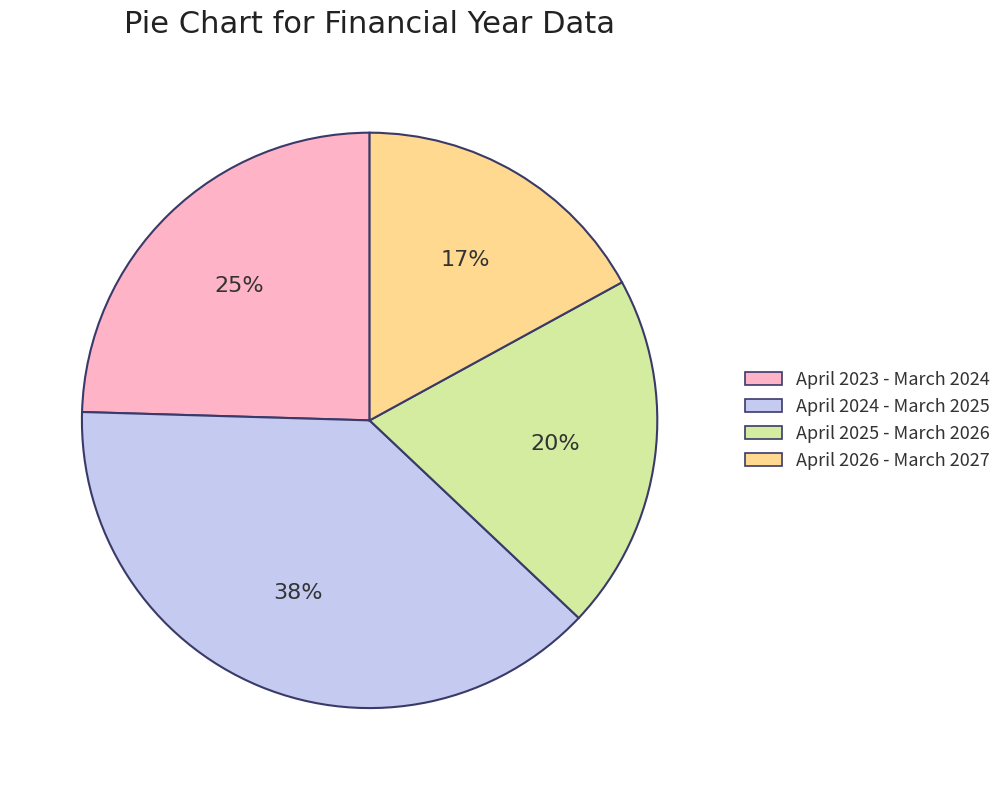

Between April 2026 - March 2027 and April 2024 - March 2025, which is larger?

April 2024 - March 2025